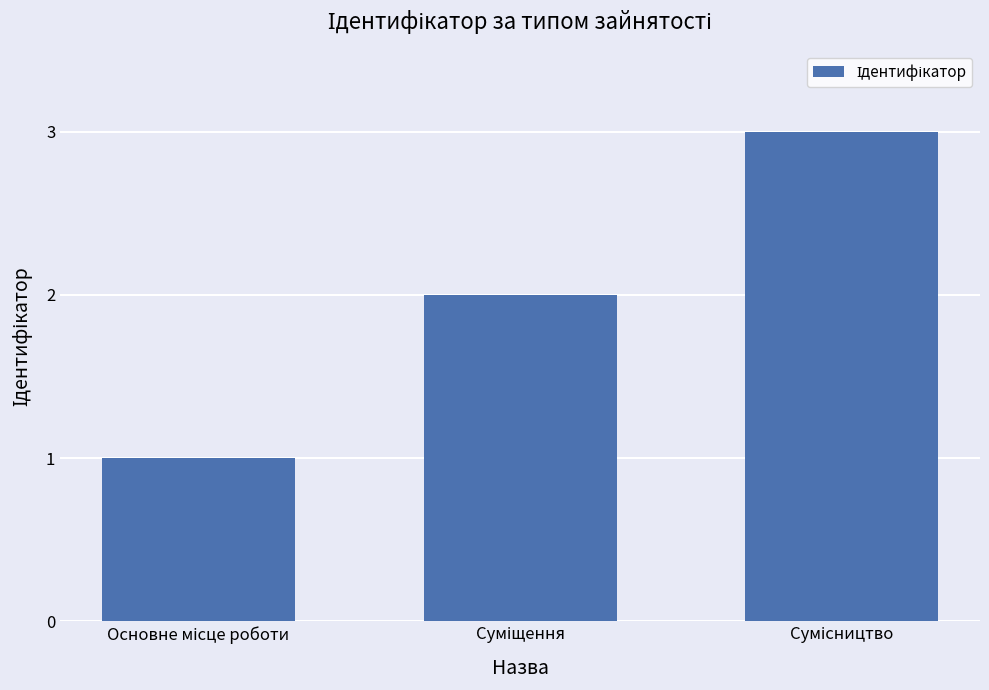

What is the greatest value displayed?

3